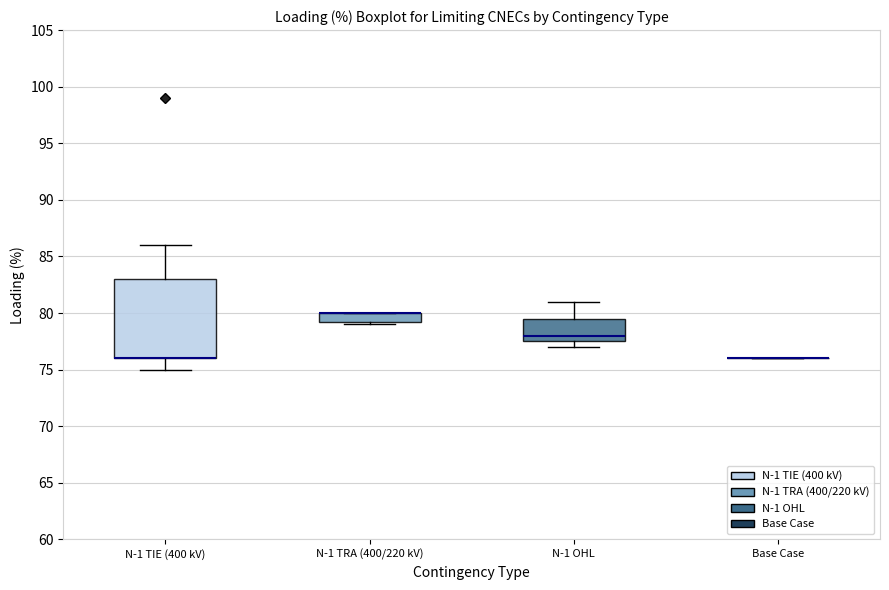

Reading left to right, transcribe this box plot: for each box, give where its median line is, the range the box spans, and where its two whiskers end, as read against the y-axis. The values are not printed on the chart, so give them approximately, as read against the axis.

N-1 TIE (400 kV): median 76.0 (drawn on the box's lower edge), box 76.0 to 83.0, whiskers 75.0 to 86.0
N-1 TRA (400/220 kV): median 80.0 (drawn on the box's upper edge), box 79.5 to 80.0, whiskers 79.0 to 80.0
N-1 OHL: median 78.0, box 77.5 to 79.5, whiskers 77.0 to 81.0
Base Case: box collapsed to a line at 76.0, whiskers 76.0 to 76.0